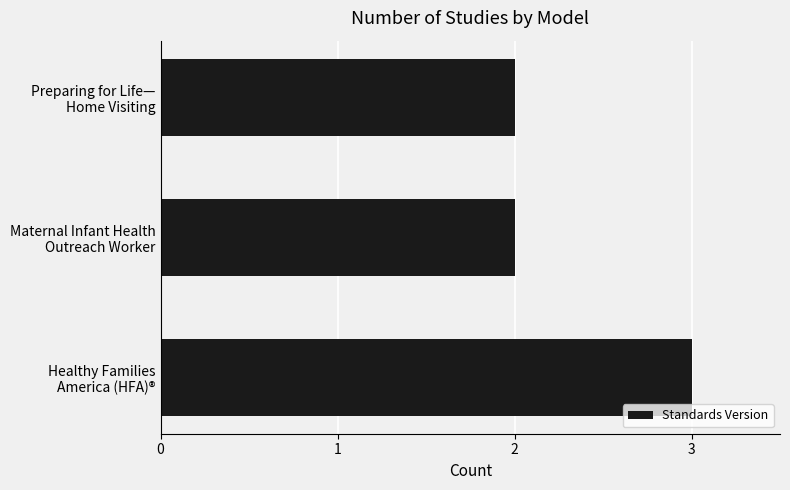

What is the greatest value displayed?

3